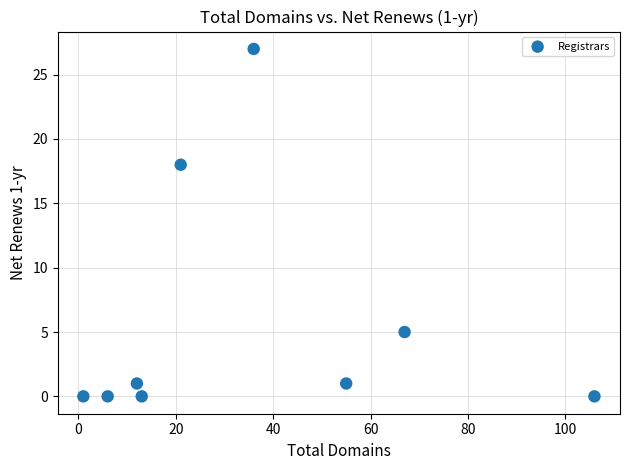

What is the range of Y values (max minus min)?

27